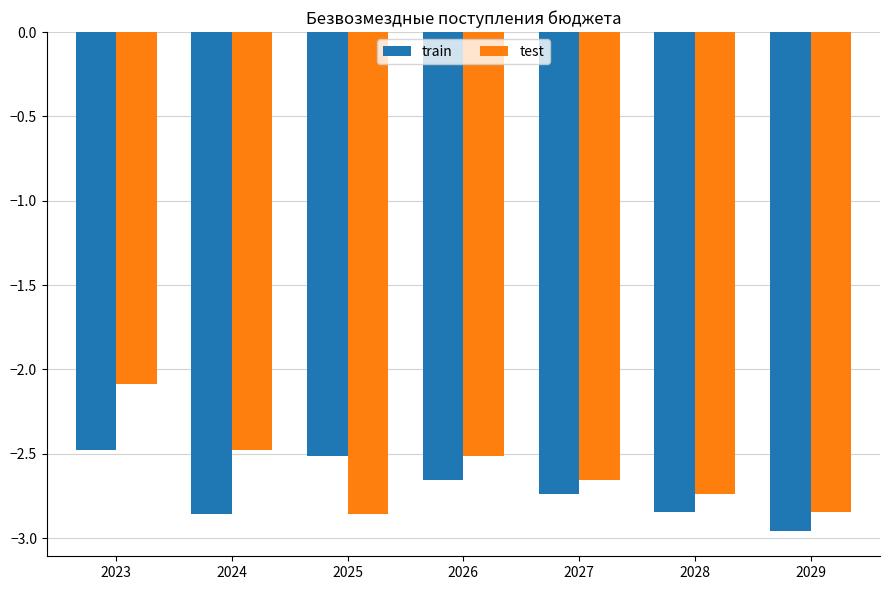

How many bars are there in each group?

2